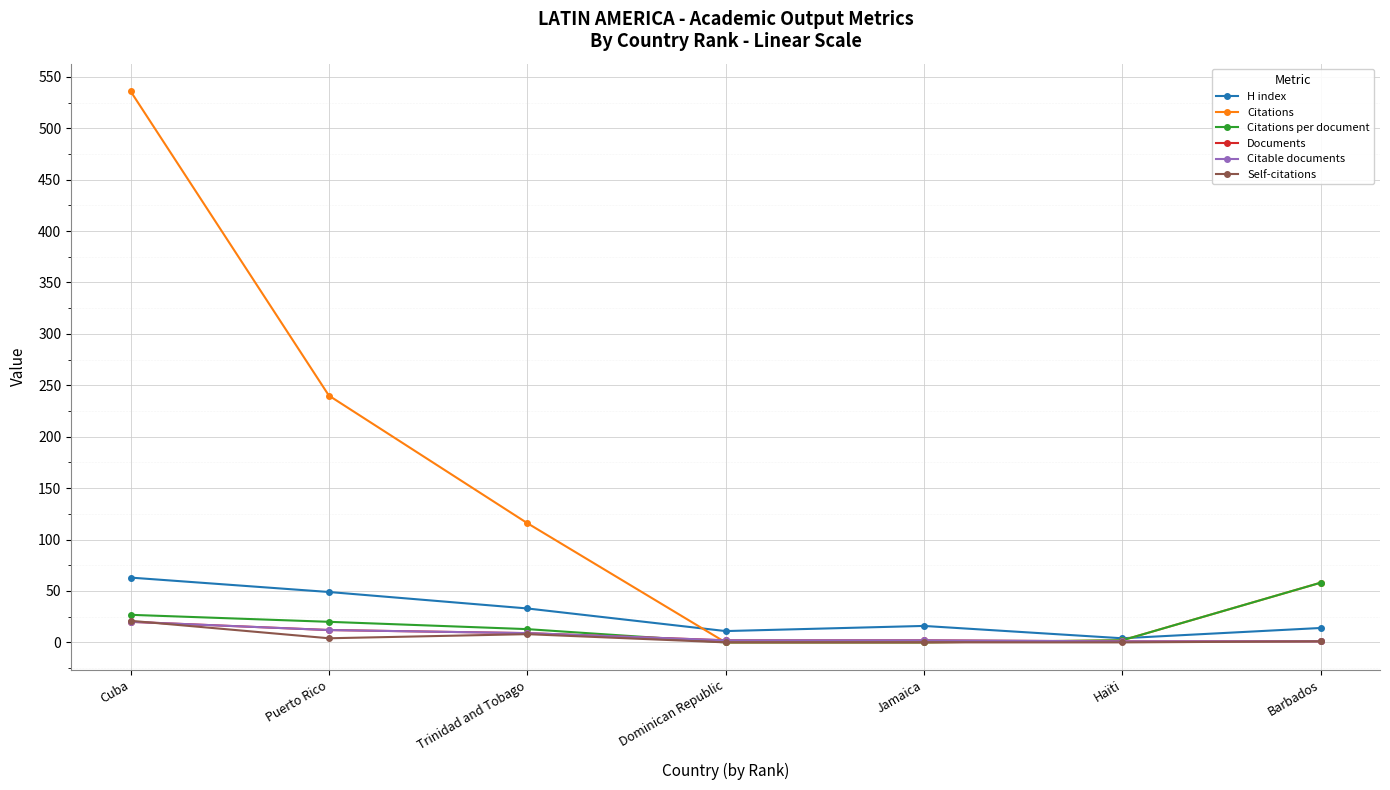

What is the sum of the H index values at Puerto Rico and Dominican Republic?

60.0